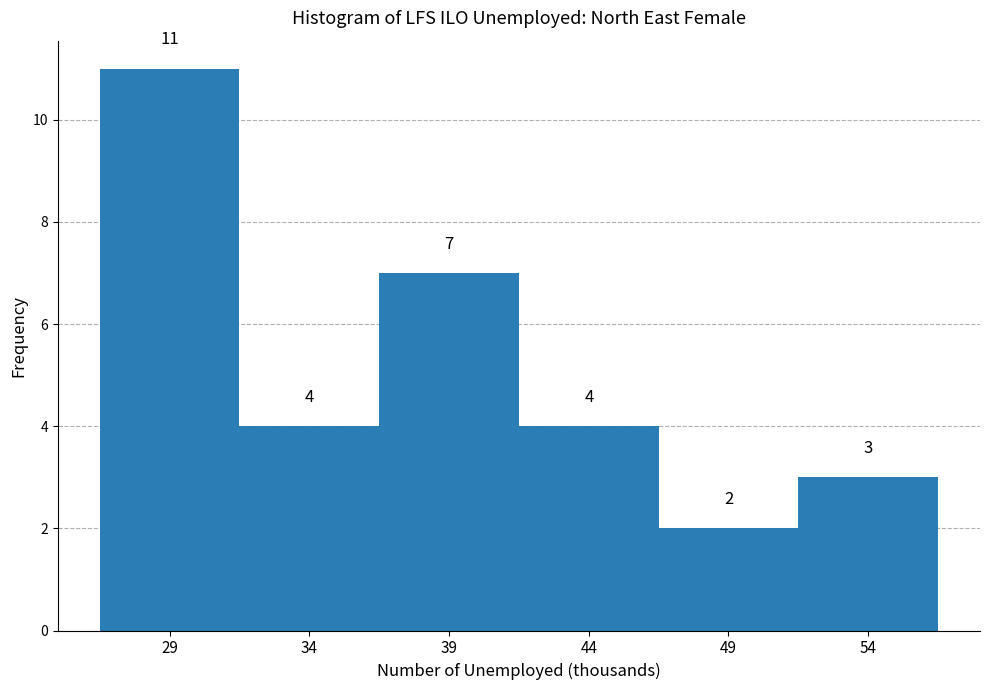

Reading right to left, list all the values displayed in this chart.

54=3	49=2	44=4	39=7	34=4	29=11